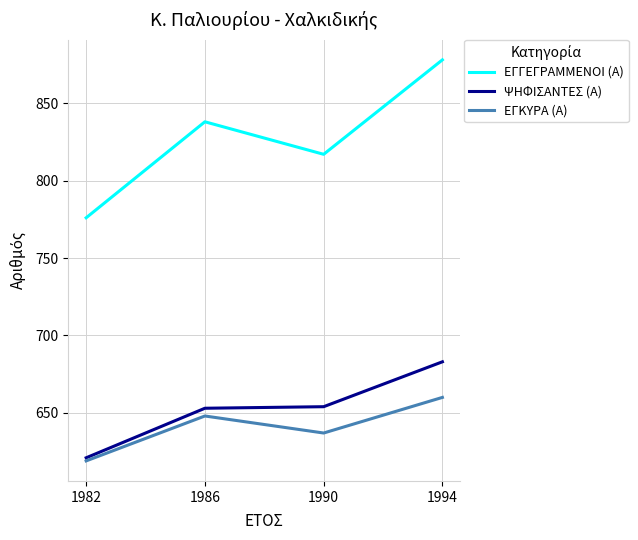

Is the value of ΕΓΓΕΓΡΑΜΜΕΝΟΙ (Α) at 1990 greater than the value of ΨΗΦΙΣΑΝΤΕΣ (Α) at 1994?

Yes